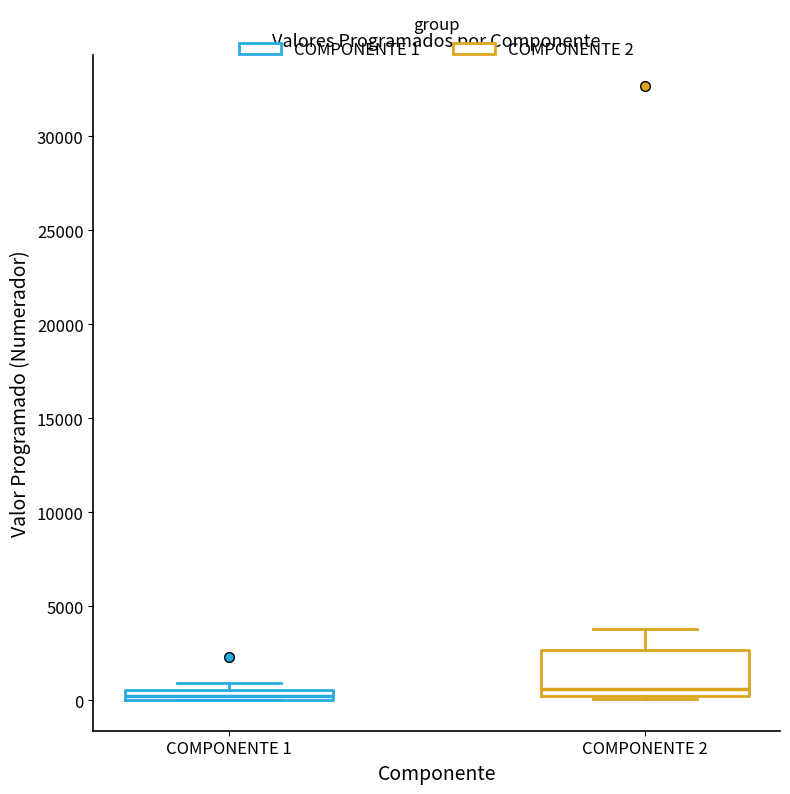

Where is the upper edge of the box for COMPONENTE 1 on the y-axis? The values are not printed on the chart, so give them approximately, as read against the axis.

500